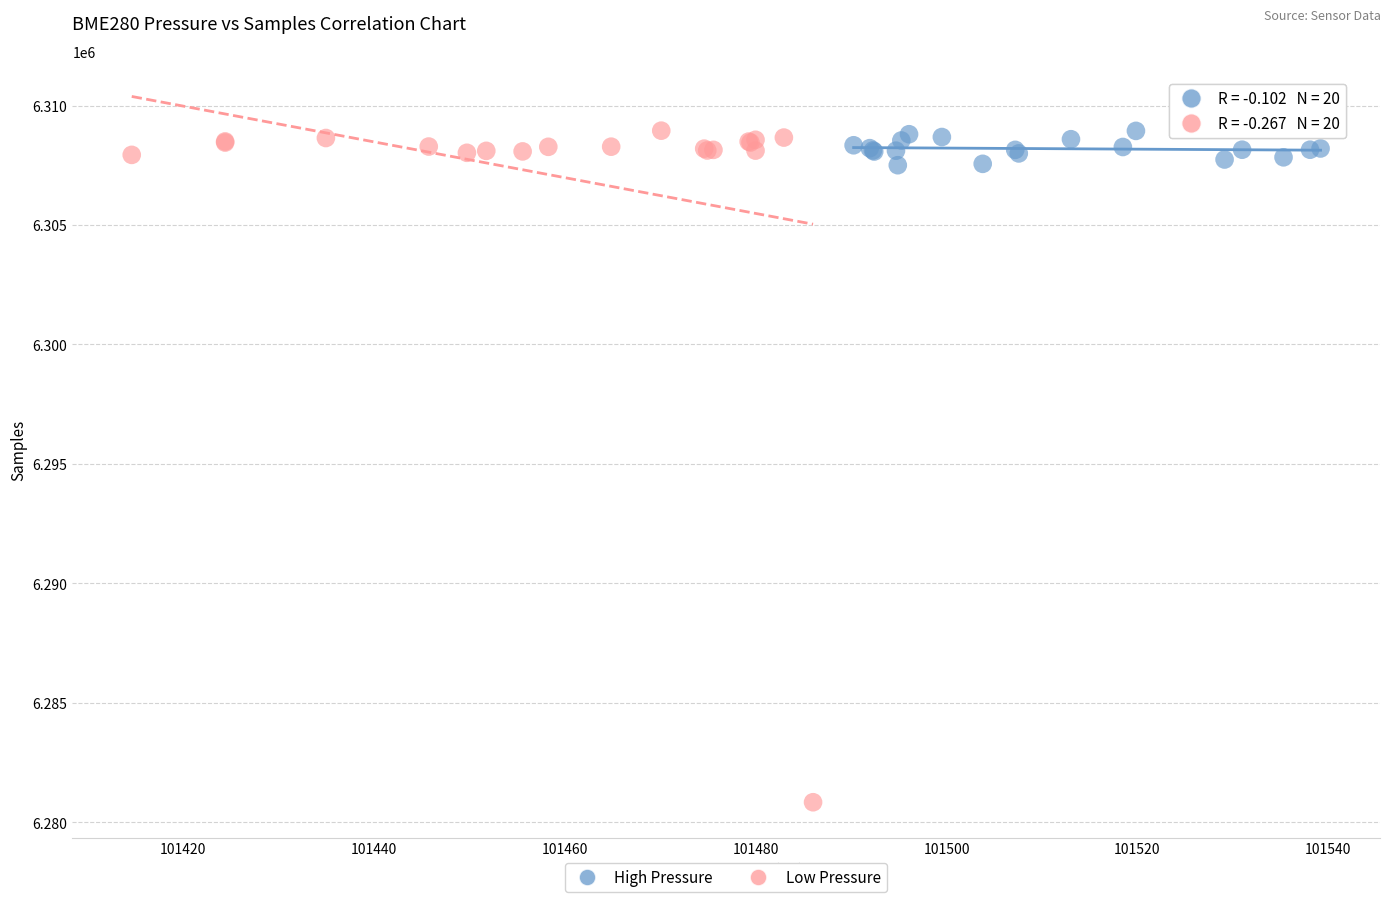

Which series contains the lowest Y value?

Low Pressure